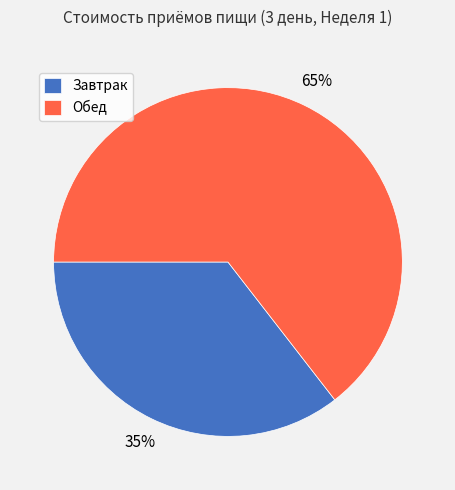

The Обед slice represents 78% of the pie. True or false?

False